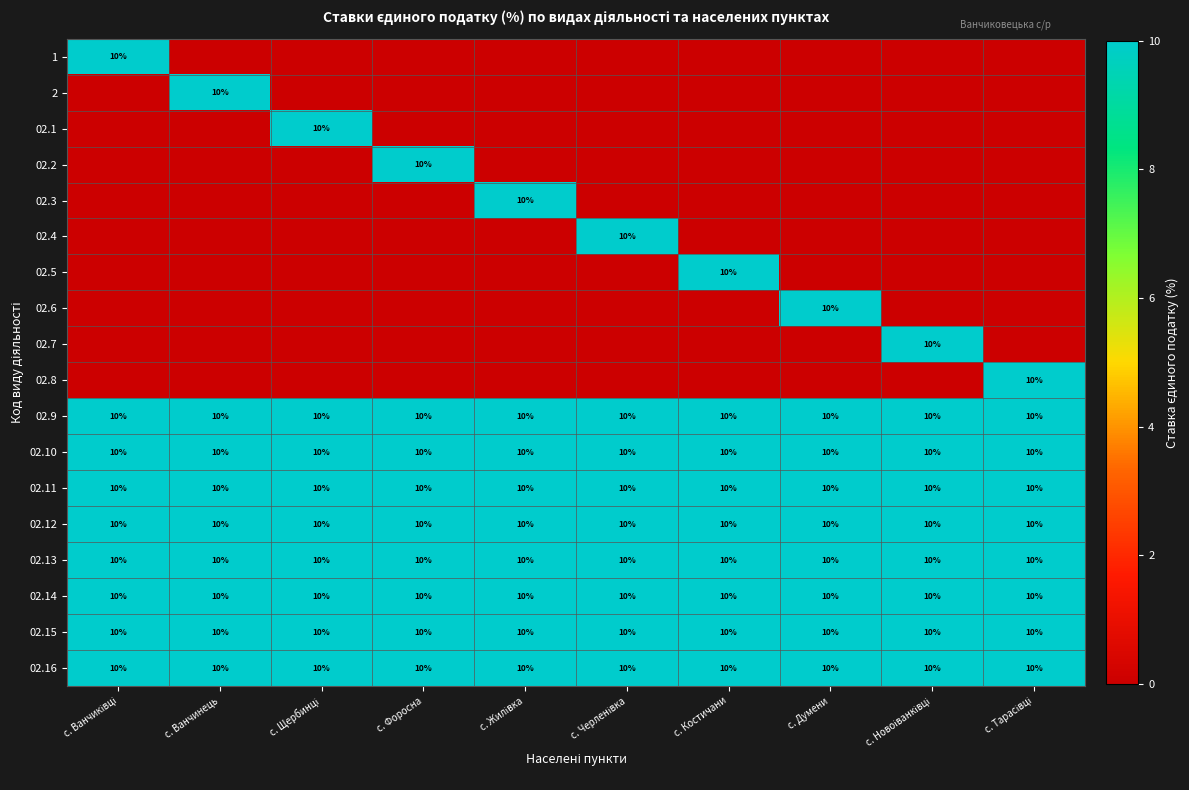

What is the spread (max minus min) of values at с. Черленівка?

10